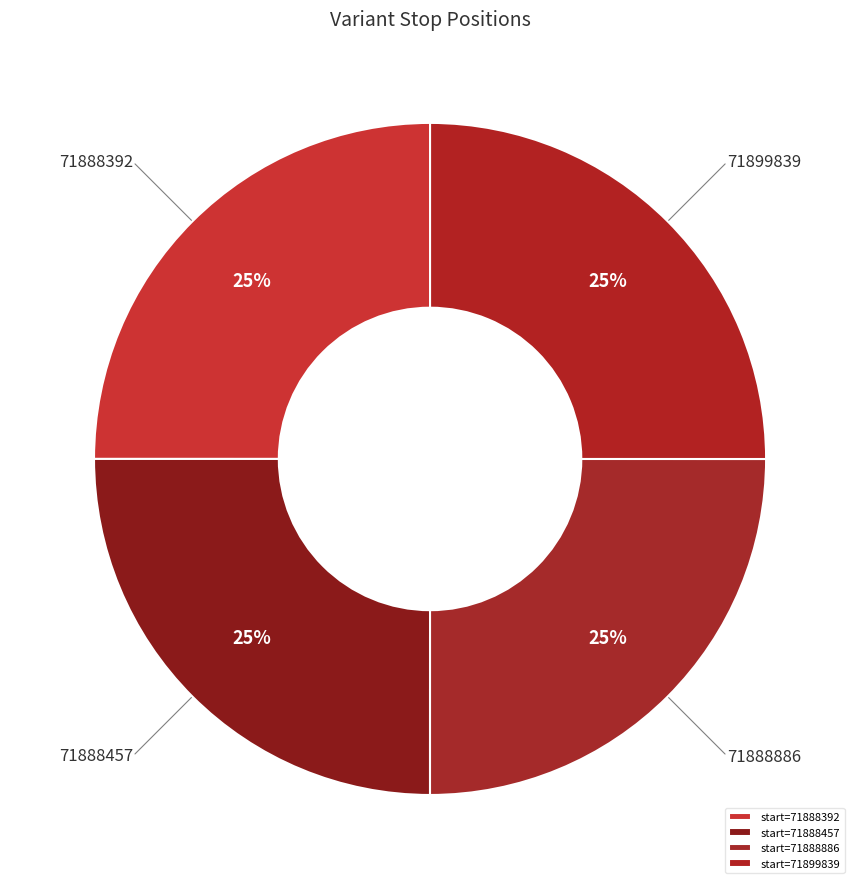

Is it true that 71888457 is 15% of the pie?

False